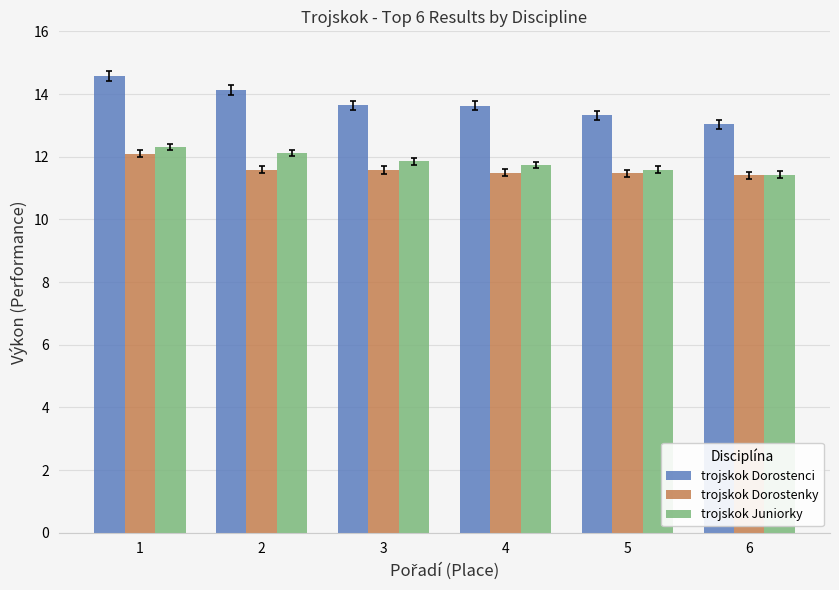

The value of trojskok Dorostenky at 6 is 11.4. True or false?

True